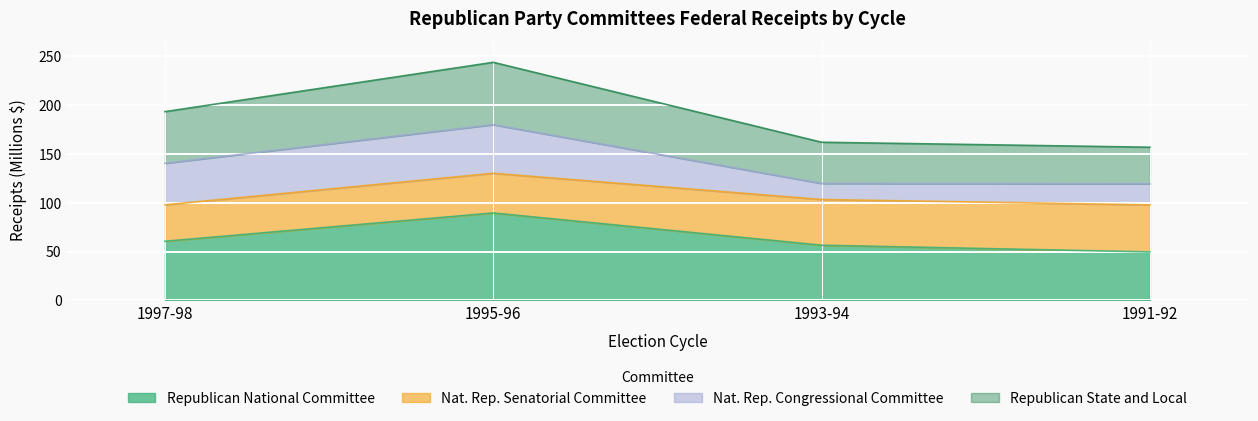

What is the total value across all series at 1997-98?

193.3